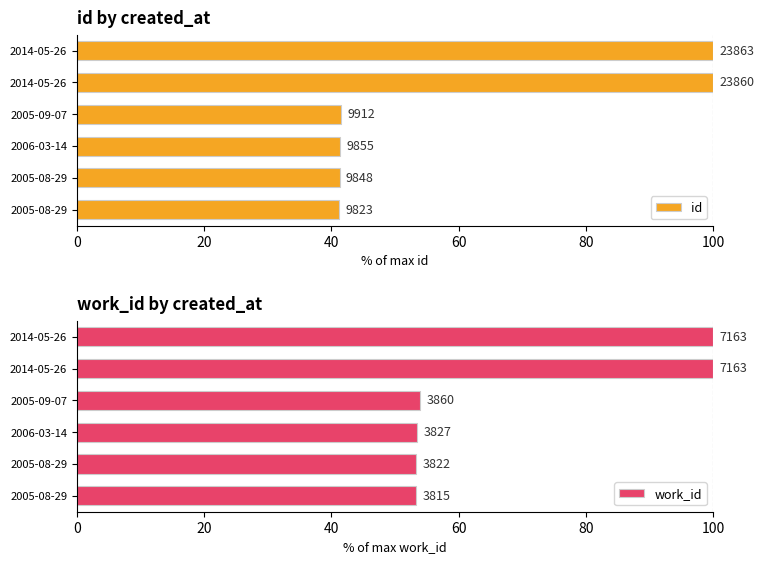

Reading left to right, transcribe all the data shown in this chart.

id: 41.2	41.3	41.3	41.5	100.0	100.0
work_id: 53.3	53.4	53.4	53.9	100.0	100.0